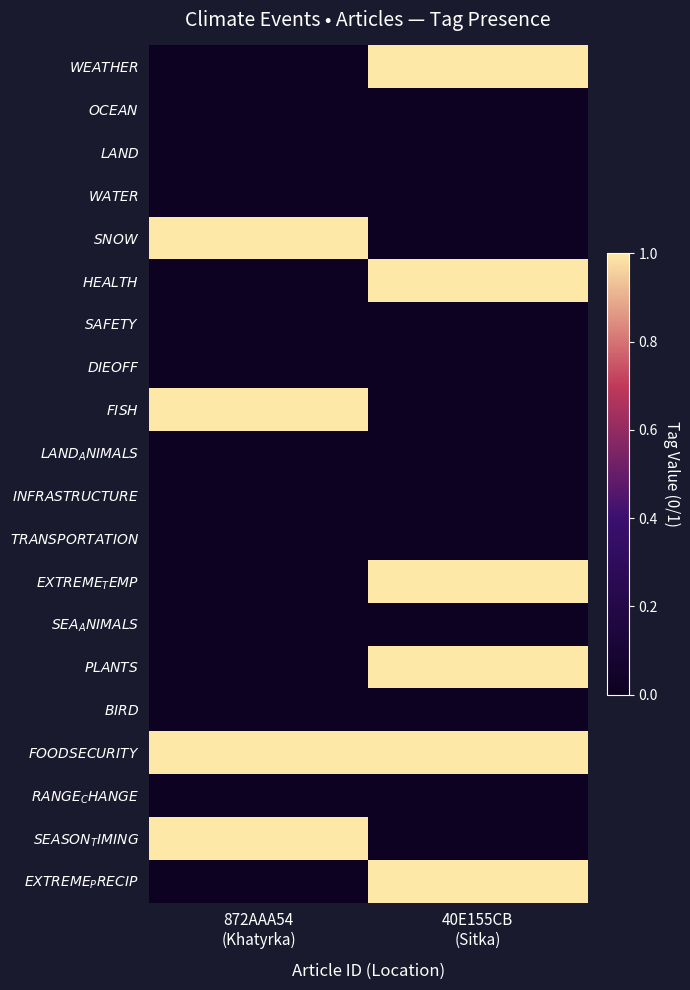

Reading left to right, what are all the values shown in this chart?

$\it{WEATHER}$: 872AAA54
(Khatyrka)=0	40E155CB
(Sitka)=1
$\it{OCEAN}$: 872AAA54
(Khatyrka)=0	40E155CB
(Sitka)=0
$\it{LAND}$: 872AAA54
(Khatyrka)=0	40E155CB
(Sitka)=0
$\it{WATER}$: 872AAA54
(Khatyrka)=0	40E155CB
(Sitka)=0
$\it{SNOW}$: 872AAA54
(Khatyrka)=1	40E155CB
(Sitka)=0
$\it{HEALTH}$: 872AAA54
(Khatyrka)=0	40E155CB
(Sitka)=1
$\it{SAFETY}$: 872AAA54
(Khatyrka)=0	40E155CB
(Sitka)=0
$\it{DIEOFF}$: 872AAA54
(Khatyrka)=0	40E155CB
(Sitka)=0
$\it{FISH}$: 872AAA54
(Khatyrka)=1	40E155CB
(Sitka)=0
$\it{LAND_ANIMALS}$: 872AAA54
(Khatyrka)=0	40E155CB
(Sitka)=0
$\it{INFRASTRUCTURE}$: 872AAA54
(Khatyrka)=0	40E155CB
(Sitka)=0
$\it{TRANSPORTATION}$: 872AAA54
(Khatyrka)=0	40E155CB
(Sitka)=0
$\it{EXTREME_TEMP}$: 872AAA54
(Khatyrka)=0	40E155CB
(Sitka)=1
$\it{SEA_ANIMALS}$: 872AAA54
(Khatyrka)=0	40E155CB
(Sitka)=0
$\it{PLANTS}$: 872AAA54
(Khatyrka)=0	40E155CB
(Sitka)=1
$\it{BIRD}$: 872AAA54
(Khatyrka)=0	40E155CB
(Sitka)=0
$\it{FOODSECURITY}$: 872AAA54
(Khatyrka)=1	40E155CB
(Sitka)=1
$\it{RANGE_CHANGE}$: 872AAA54
(Khatyrka)=0	40E155CB
(Sitka)=0
$\it{SEASON_TIMING}$: 872AAA54
(Khatyrka)=1	40E155CB
(Sitka)=0
$\it{EXTREME_PRECIP}$: 872AAA54
(Khatyrka)=0	40E155CB
(Sitka)=1